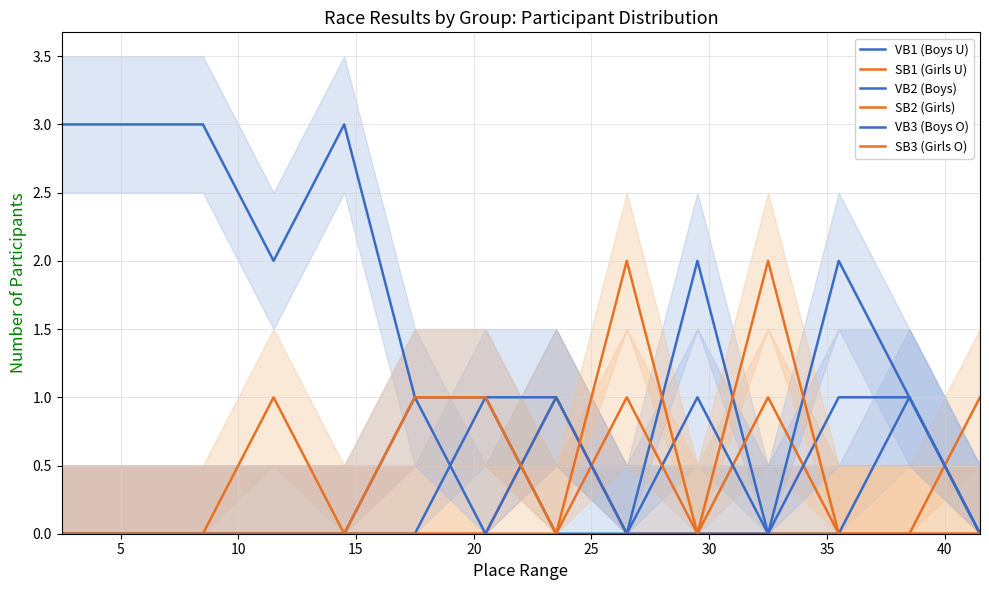

True or false: SB1 (Girls U) has more than 0 points higher than both neighbors.

True